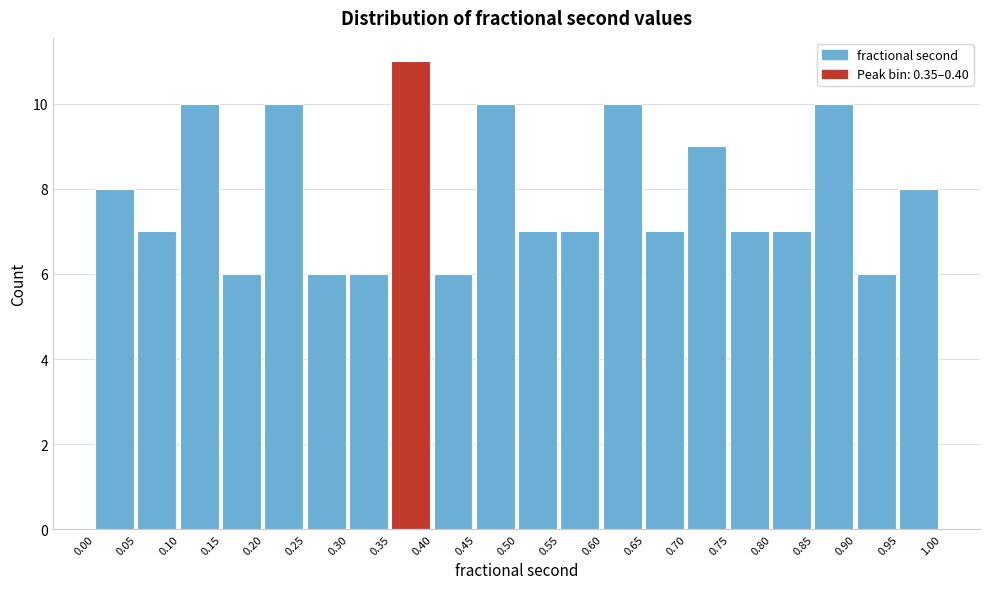

Reading left to right, transcribe this chart: for each bar, give the range it covers on the x-axis and its height. The values are not printed on the chart, so give them approximately, as read against the axis.

0.00 to 0.05: 8
0.05 to 0.10: 7
0.10 to 0.15: 10
0.15 to 0.20: 6
0.20 to 0.25: 10
0.25 to 0.30: 6
0.30 to 0.35: 6
0.35 to 0.40: 11
0.40 to 0.45: 6
0.45 to 0.50: 10
0.50 to 0.55: 7
0.55 to 0.60: 7
0.60 to 0.65: 10
0.65 to 0.70: 7
0.70 to 0.75: 9
0.75 to 0.80: 7
0.80 to 0.85: 7
0.85 to 0.90: 10
0.90 to 0.95: 6
0.95 to 1.00: 8